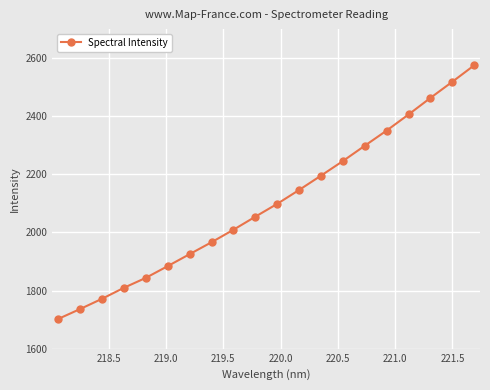

True or false: the data has more than 2 interior local peaks.

False